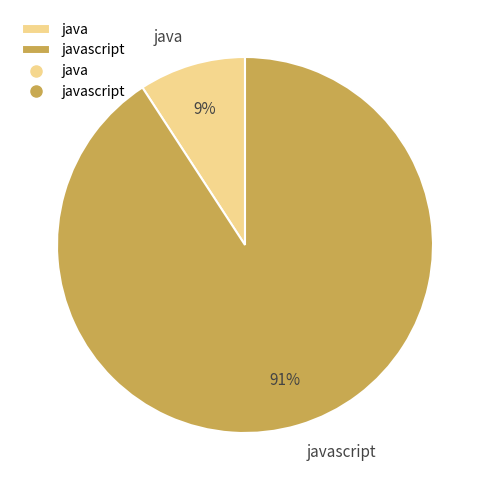

To the nearest percent, what is the average slice percentage?

50%